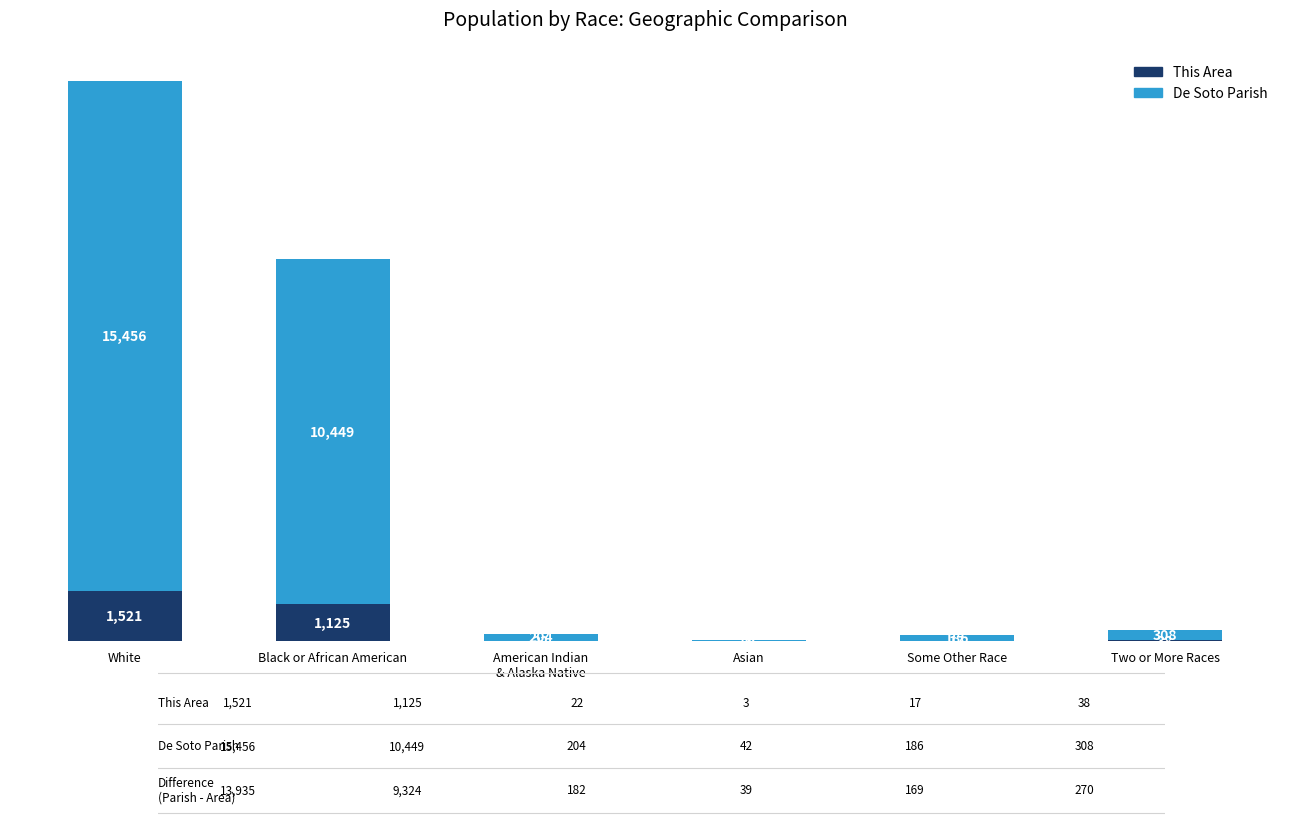

The This Area series shows 38 at Two or More Races. True or false?

True